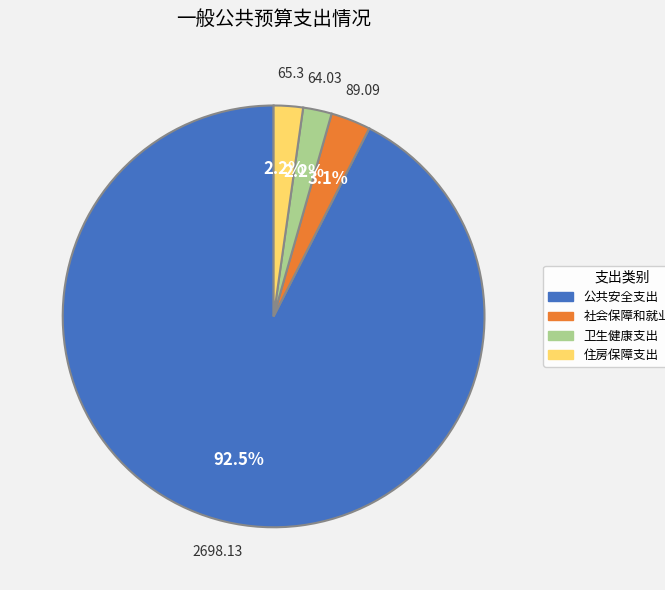

Which slice represents more than half of the pie?

公共安全支出